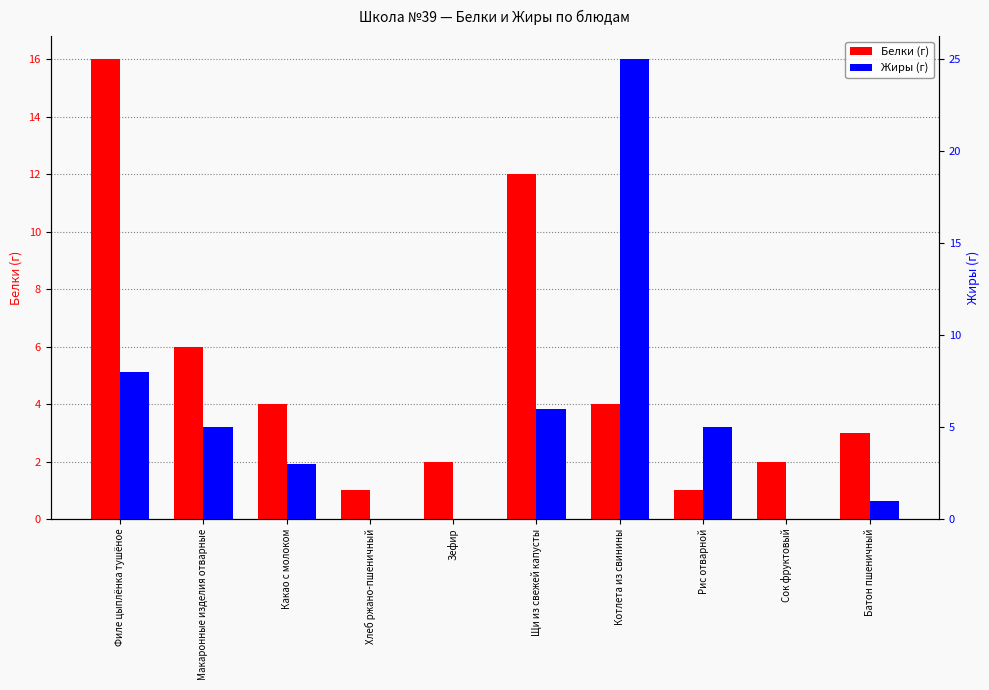

At which label is Белки (г) closest to 8?

Макаронные изделия отварные